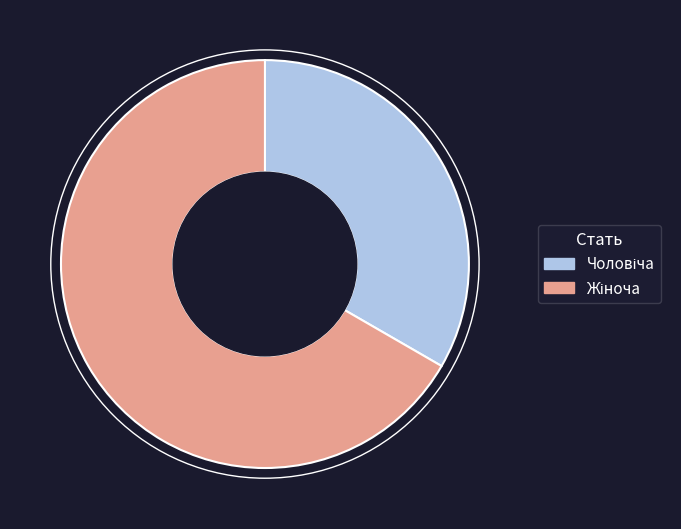

Is there a majority slice in this chart?

Yes